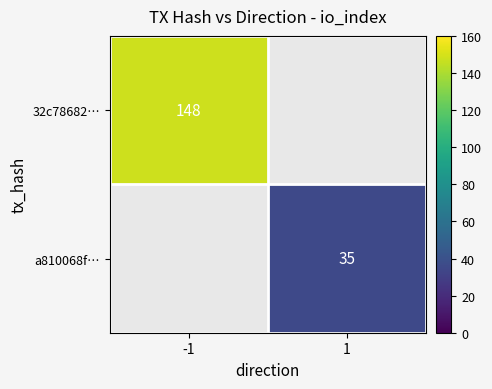

The 32c78682… series shows 217 at -1. True or false?

False